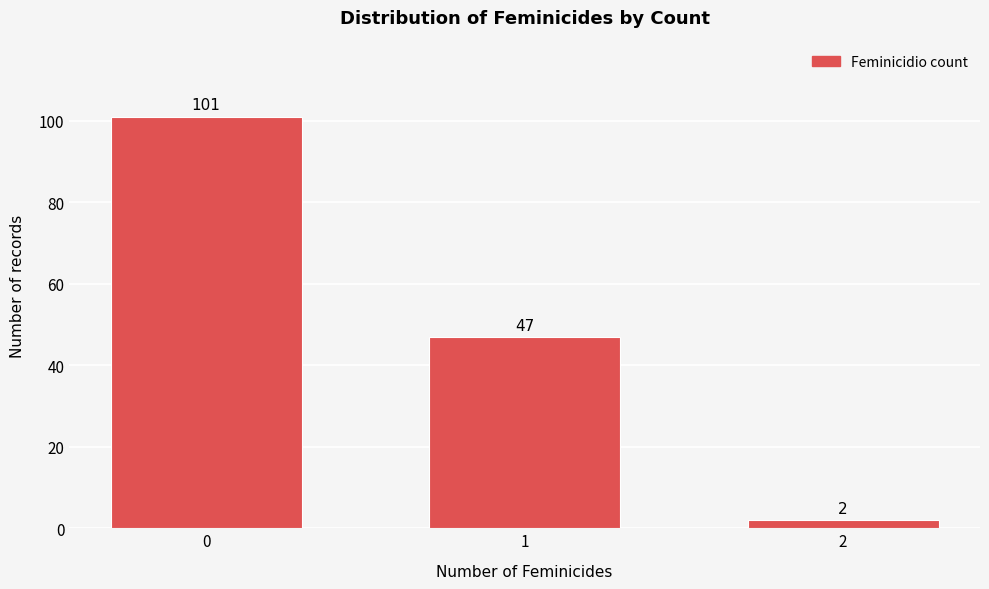

Reading right to left, transcribe all the data shown in this chart.

2	47	101